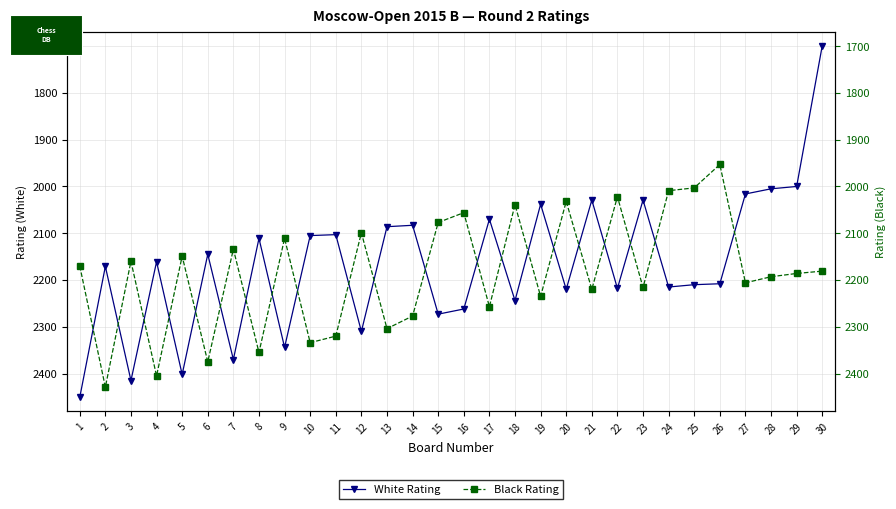

At which category is the sum across all series the highest?

1